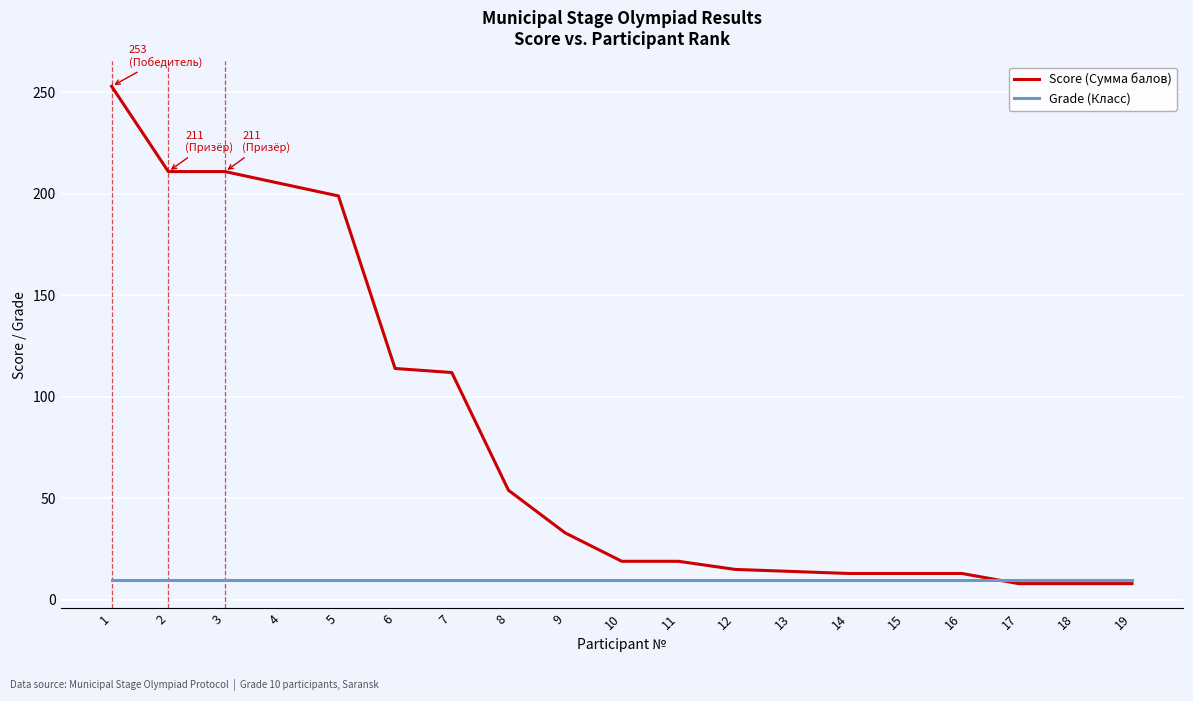

Is this an area chart (filled region under the line)?

No